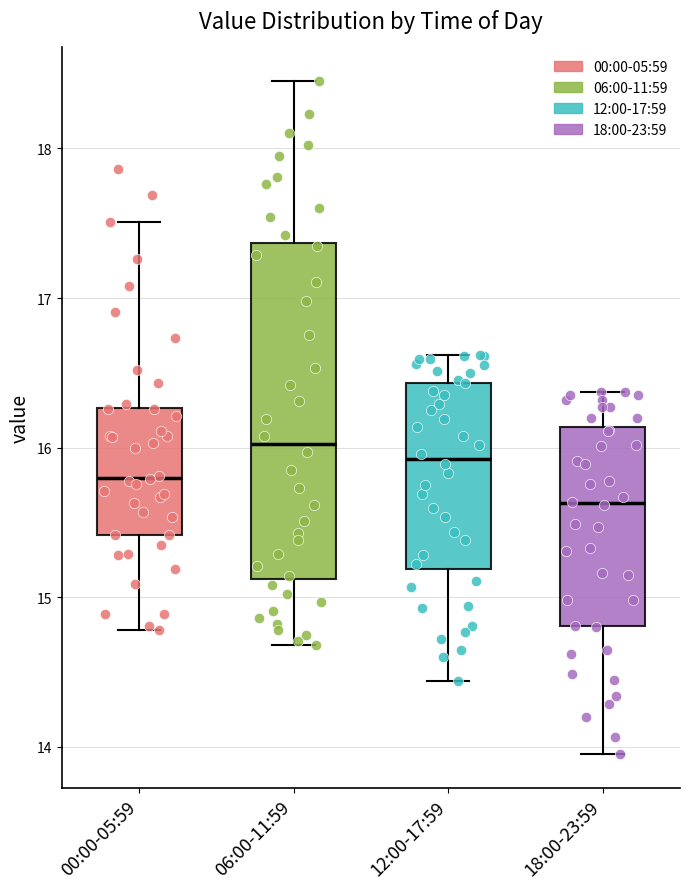

Where does the lower whisker of the box for 06:00-11:59 end on the y-axis? The values are not printed on the chart, so give them approximately, as read against the axis.

14.7